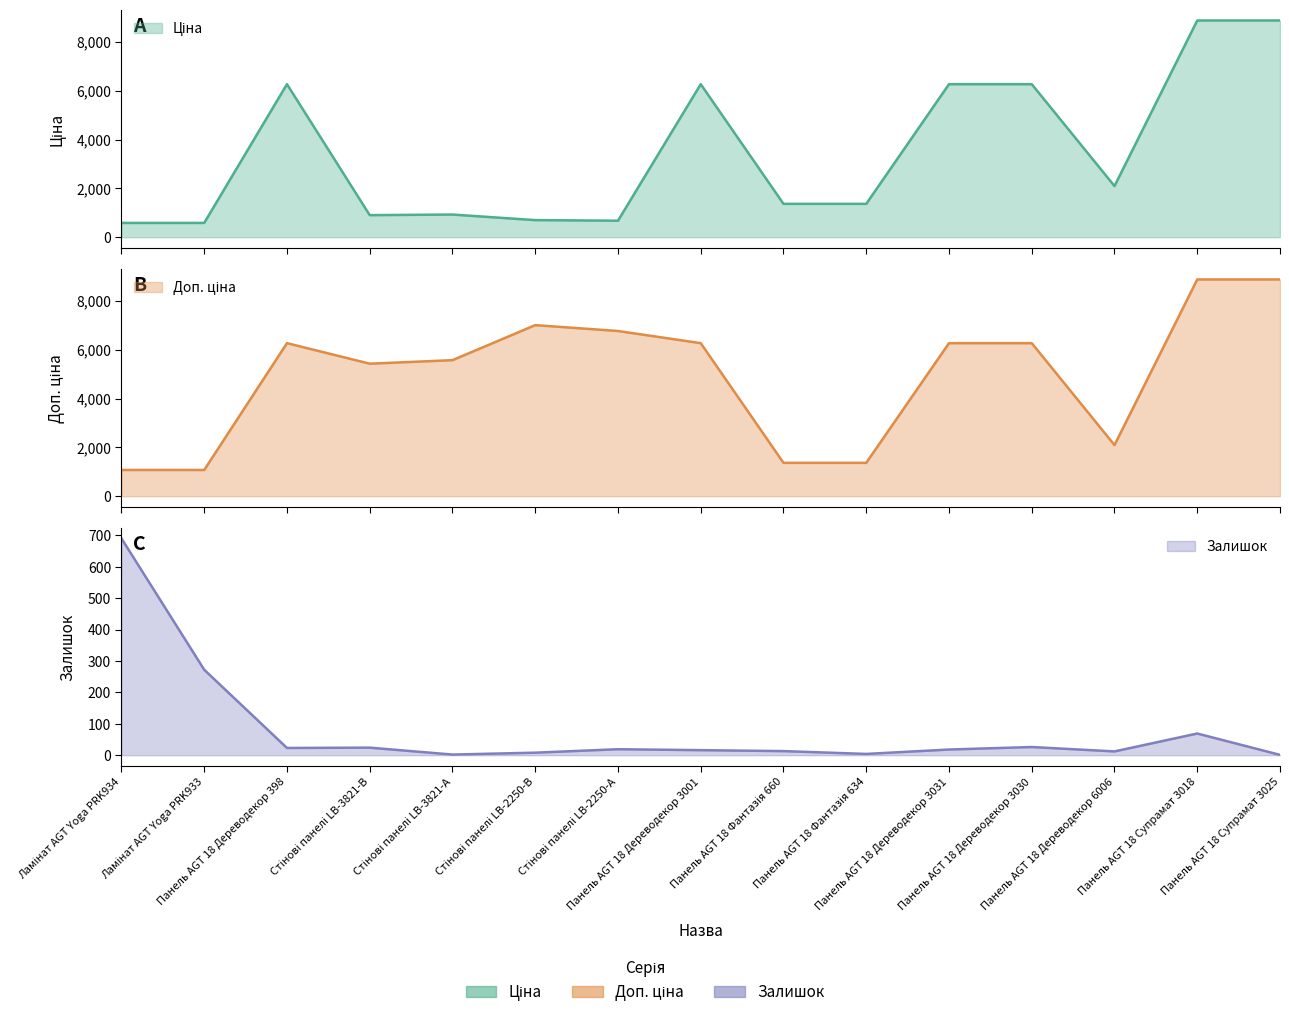

How many values in the Залишок series exceed 18?

7